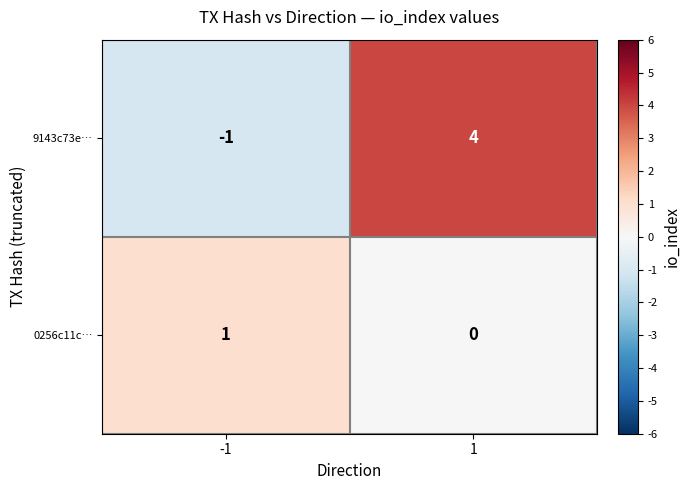

Rank the series at -1 from lowest to highest value.

9143c73e…, 0256c11c…